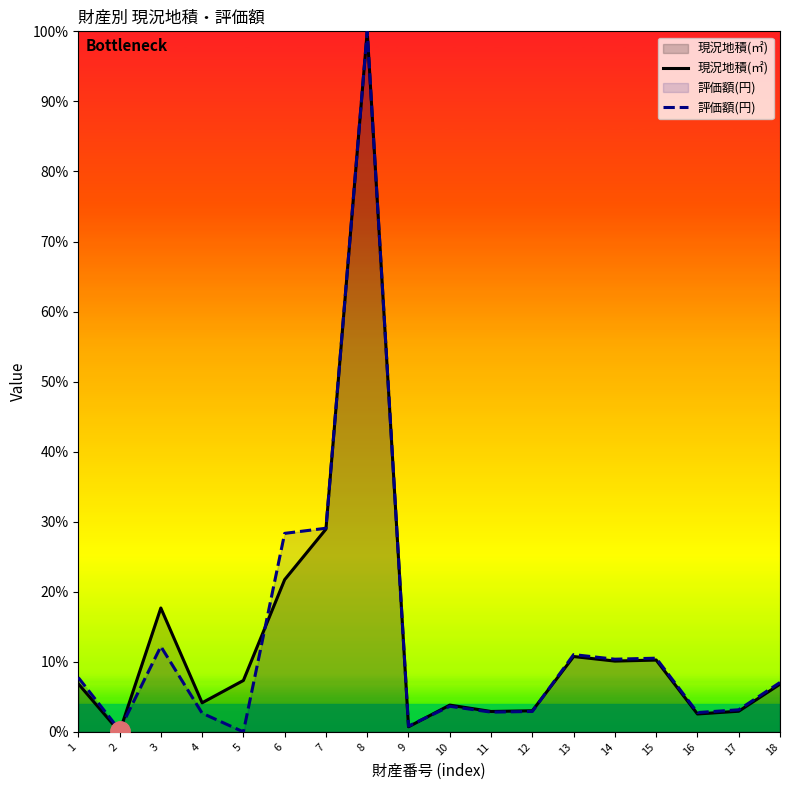

What is the value of the 現況地積(㎡) point at the 1st from the left?

0.1